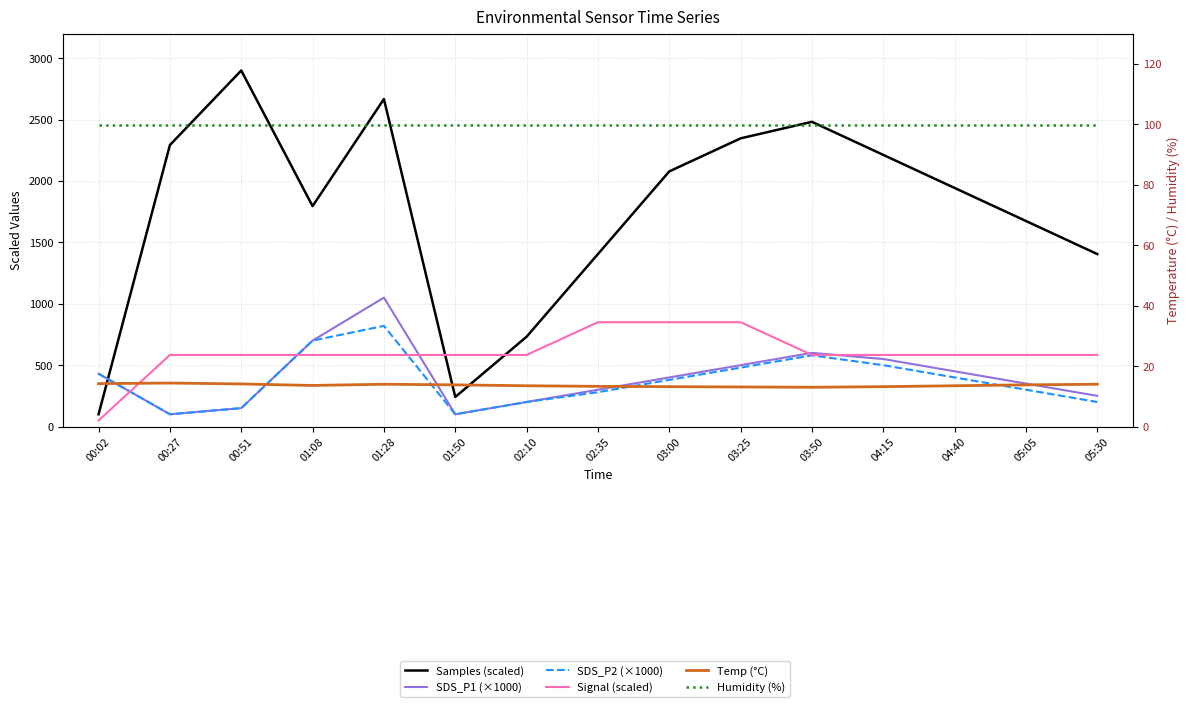

Which category has the lowest value across all series?

03:50